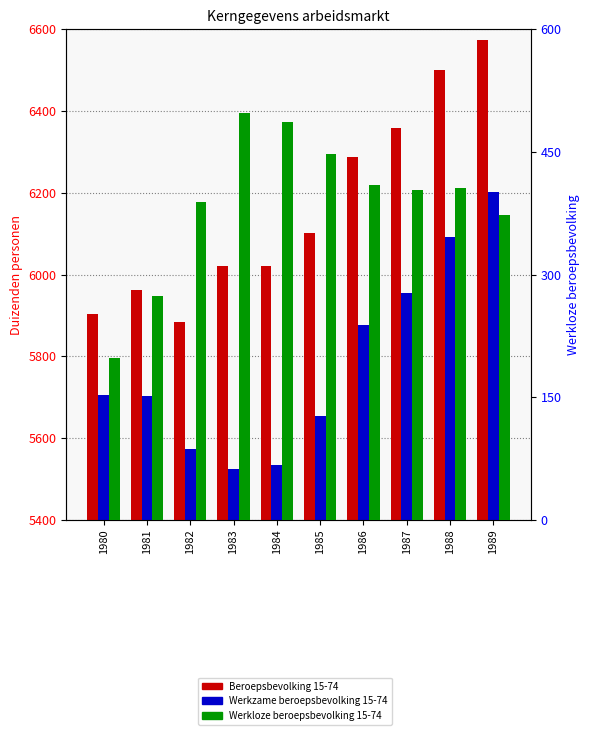

Rank the categories by Werkzame beroepsbevolking 15-74 value from lowest to highest.

1983, 1984, 1982, 1985, 1981, 1980, 1986, 1987, 1988, 1989